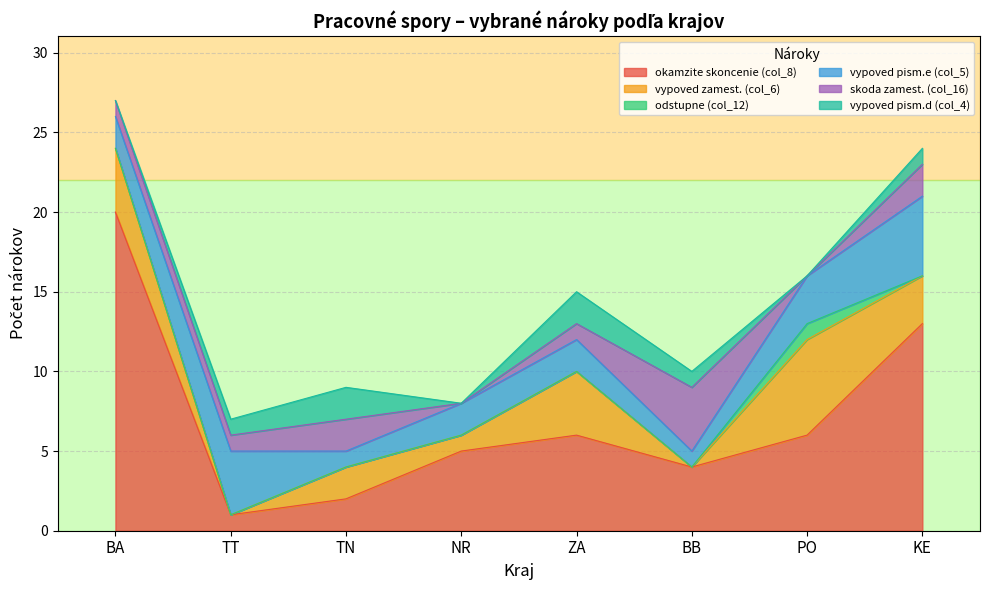

What are all the series names shown in the legend?

okamzite skoncenie (col_8), vypoved zamest. (col_6), odstupne (col_12), vypoved pism.e (col_5), skoda zamest. (col_16), vypoved pism.d (col_4)